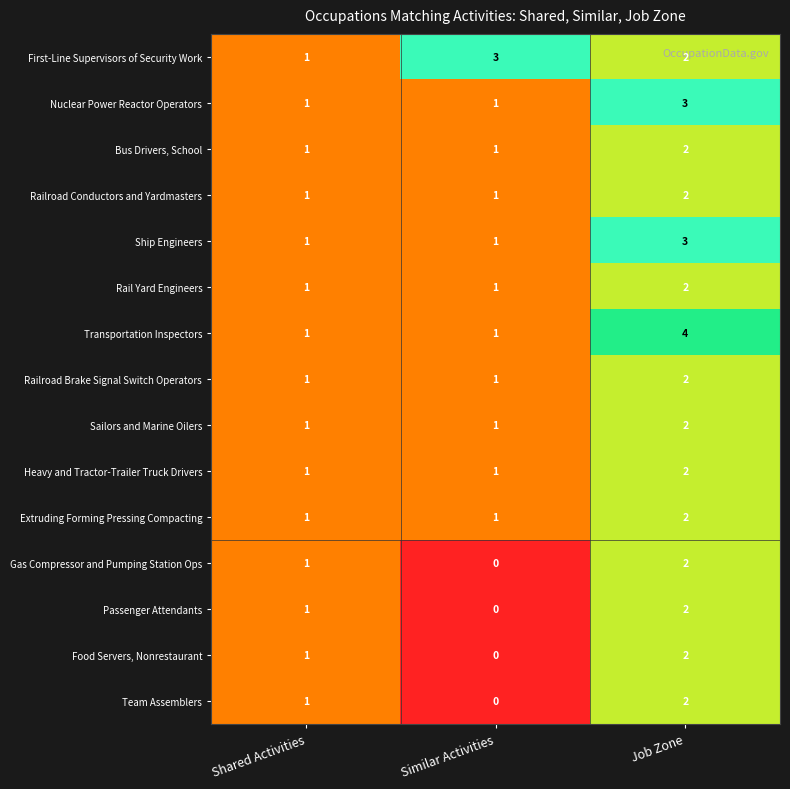

What is the sum of all Nuclear Power Reactor Operators values?

5